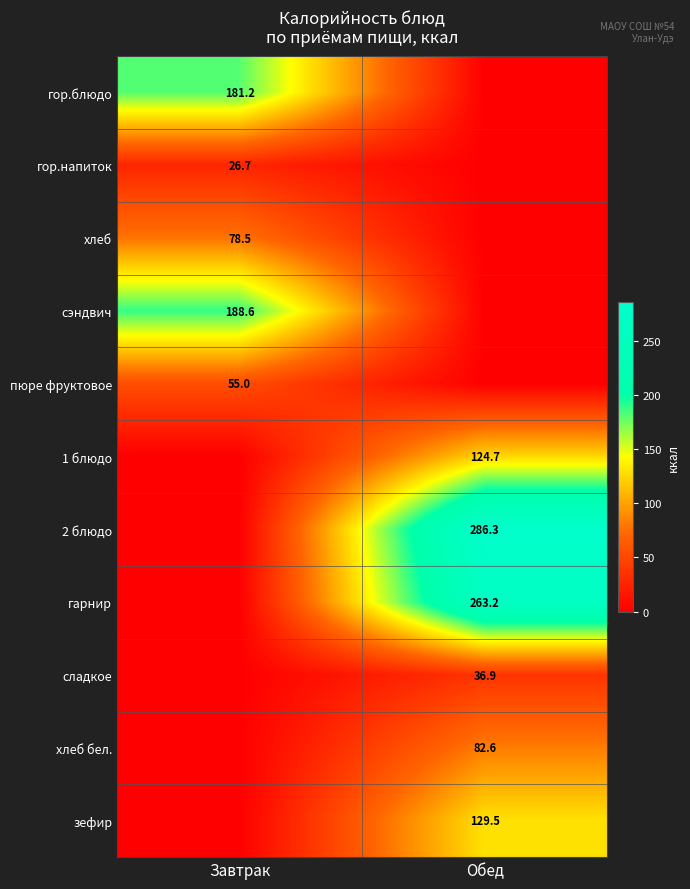

The пюре фруктовое series shows 55.0 at Завтрак. True or false?

True